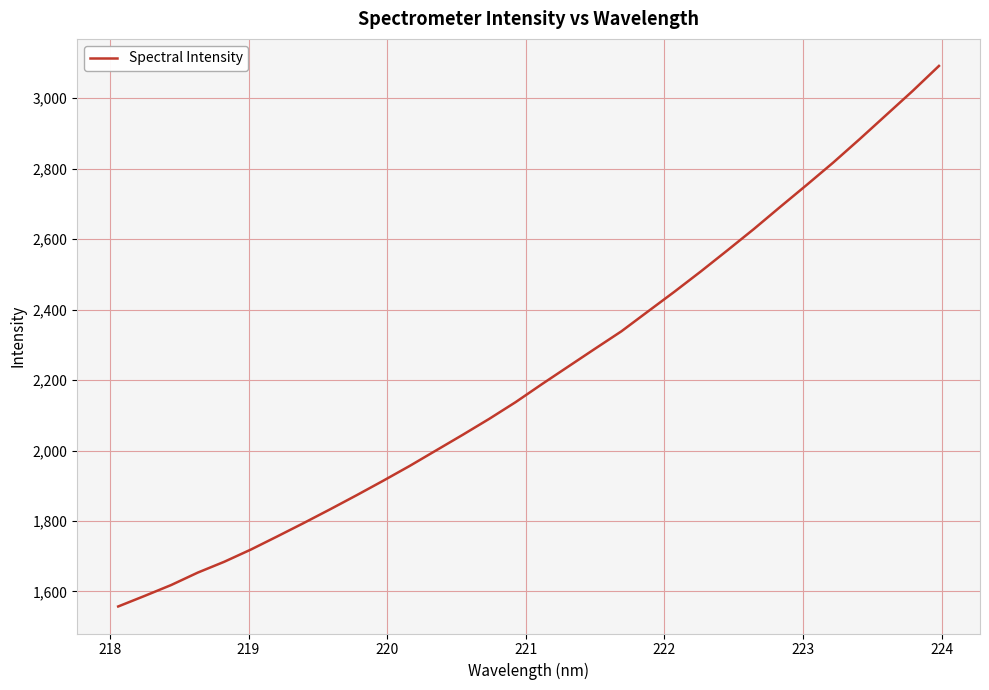

Is this an area chart (filled region under the line)?

No